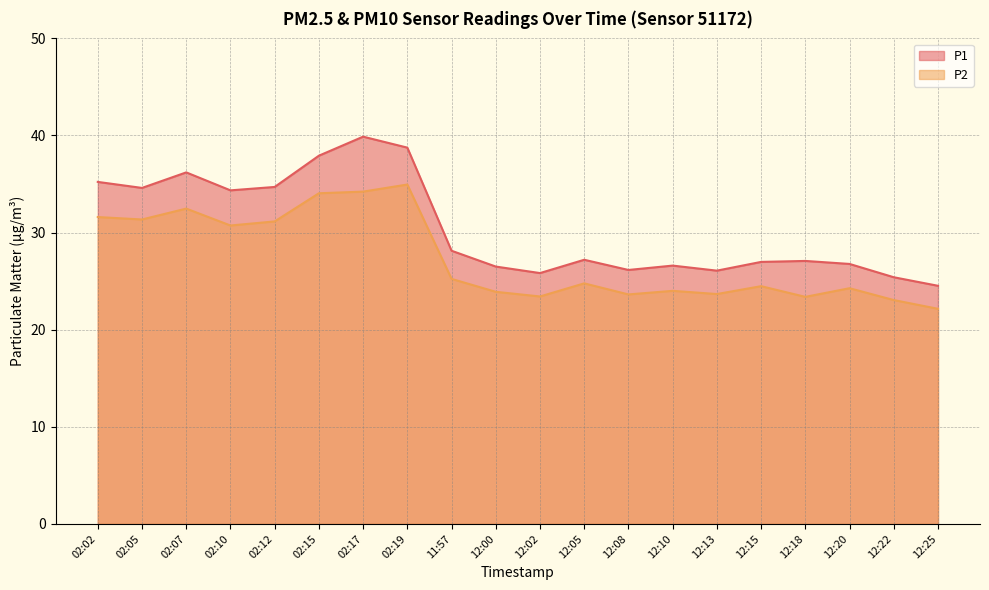

What is the sum of all P1 values?

608.9